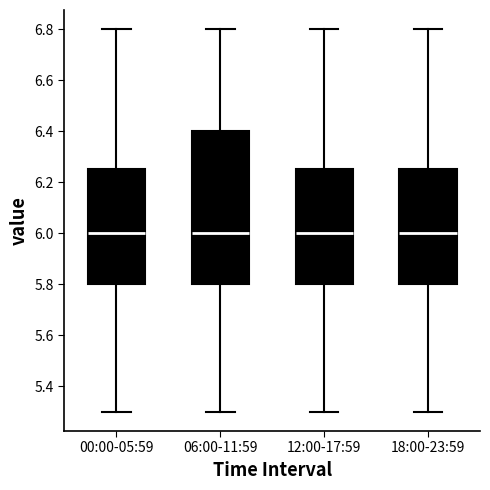

Comparing the boxes themselves (not the whiskers), which one is the tallest?

06:00-11:59